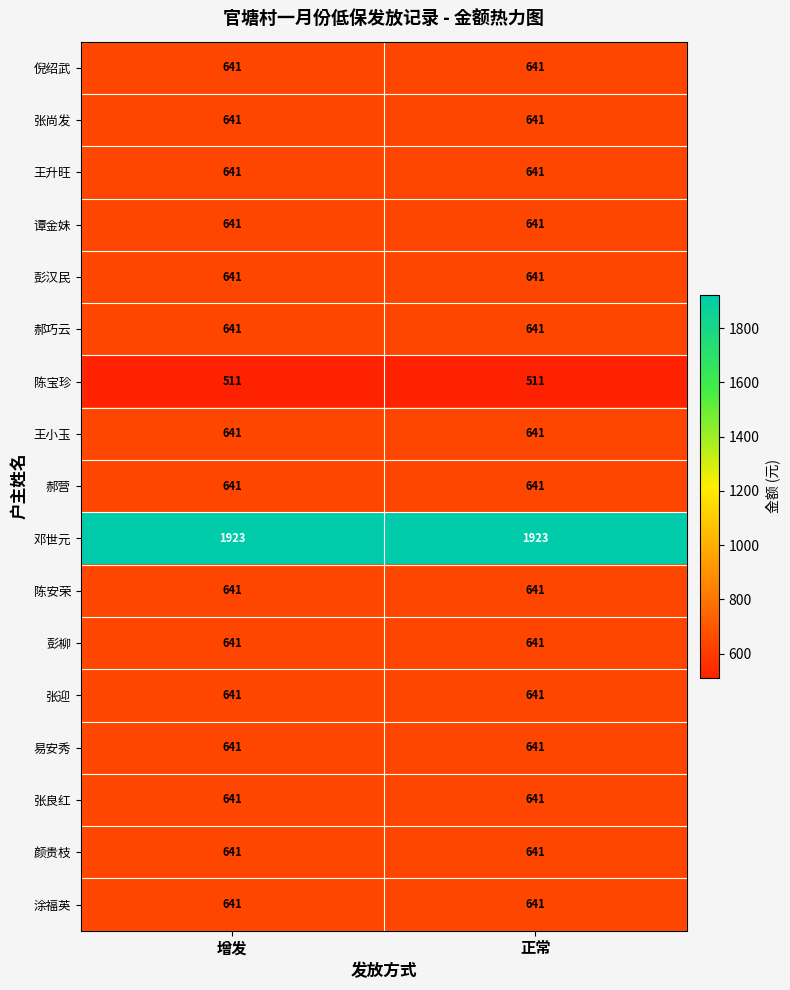

What is the total value across all series at 正常?

12049